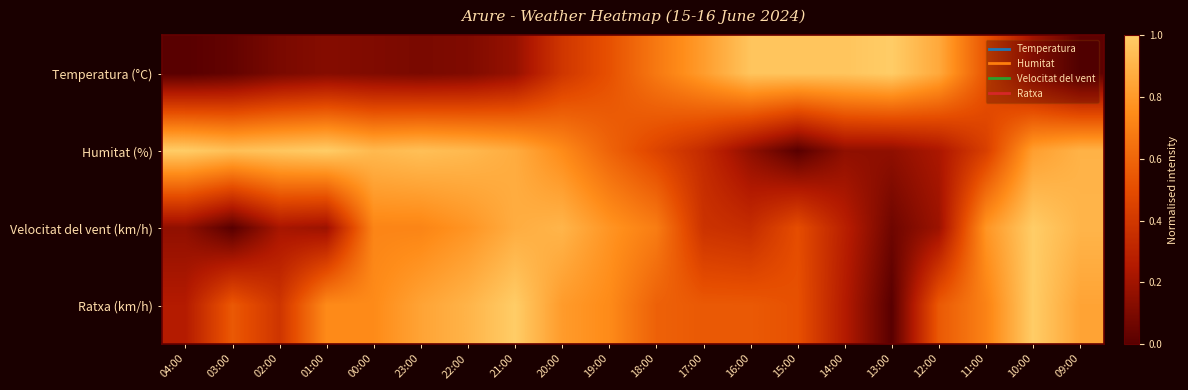

What is the spread (max minus min) of values at 03:00?

0.9